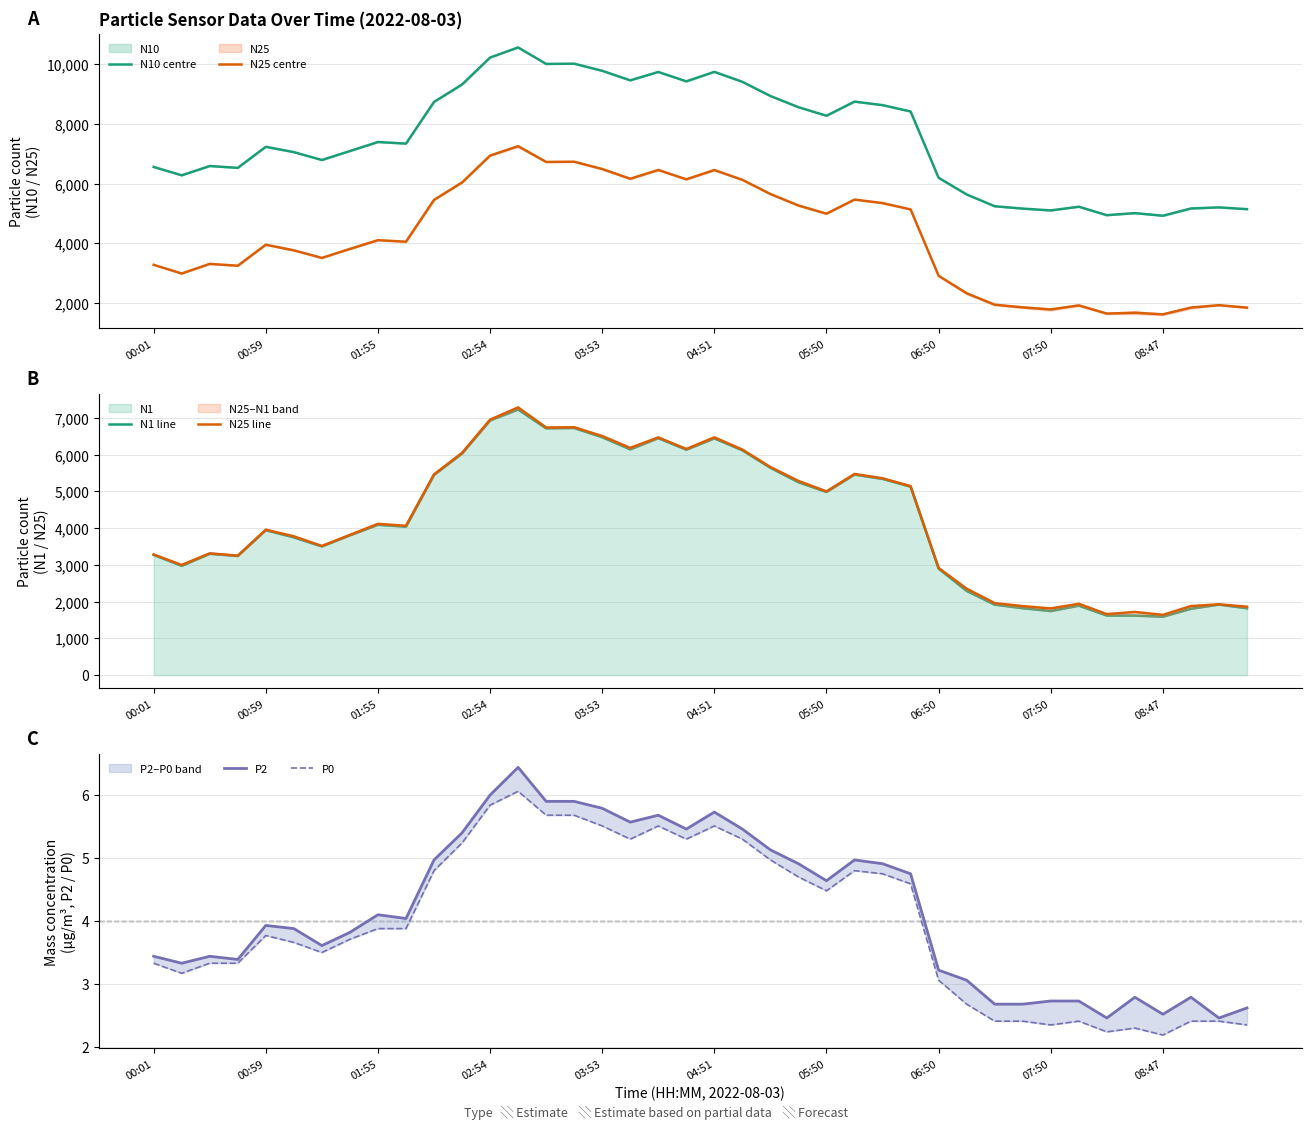

True or false: N25 line and N25 centre intersect in this chart.

False